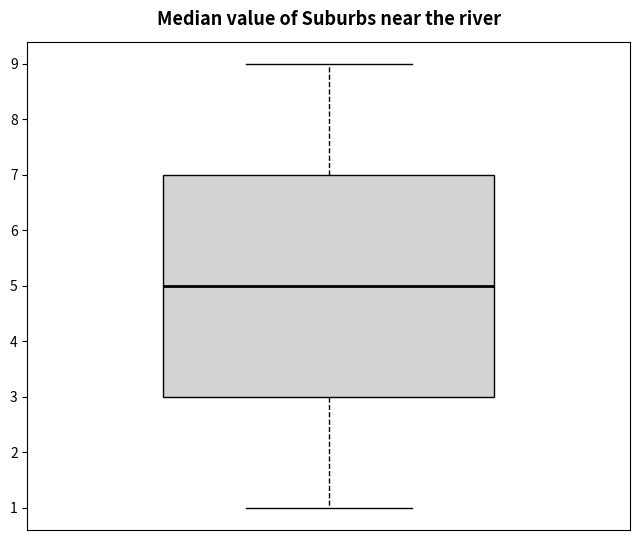

Transcribe this box plot: give where the median line is, the range the box spans, and where the two whiskers end, as read against the y-axis. The values are not printed on the chart, so give them approximately, as read against the axis.

median 5, box 3 to 7, whiskers 1 to 9